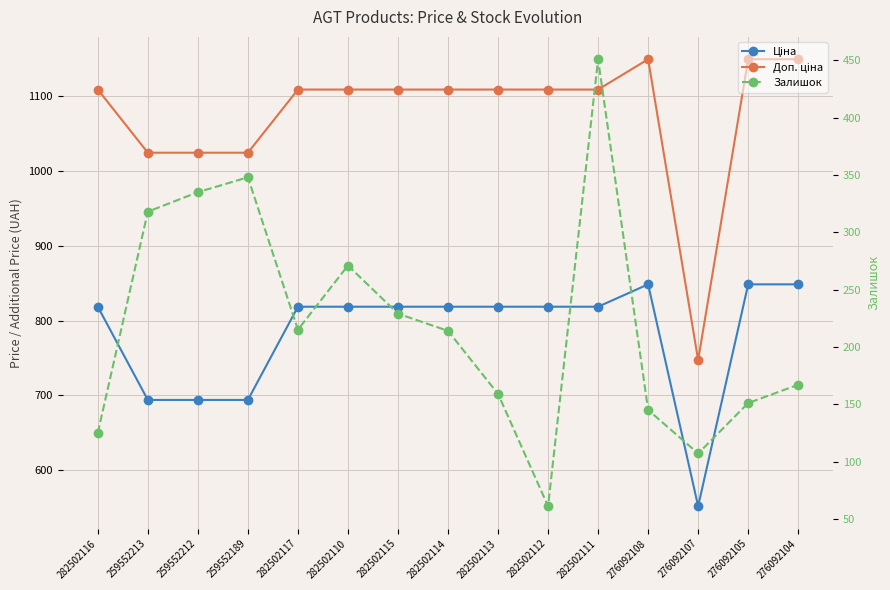

True or false: Ціна and Залишок cross at least once.

False